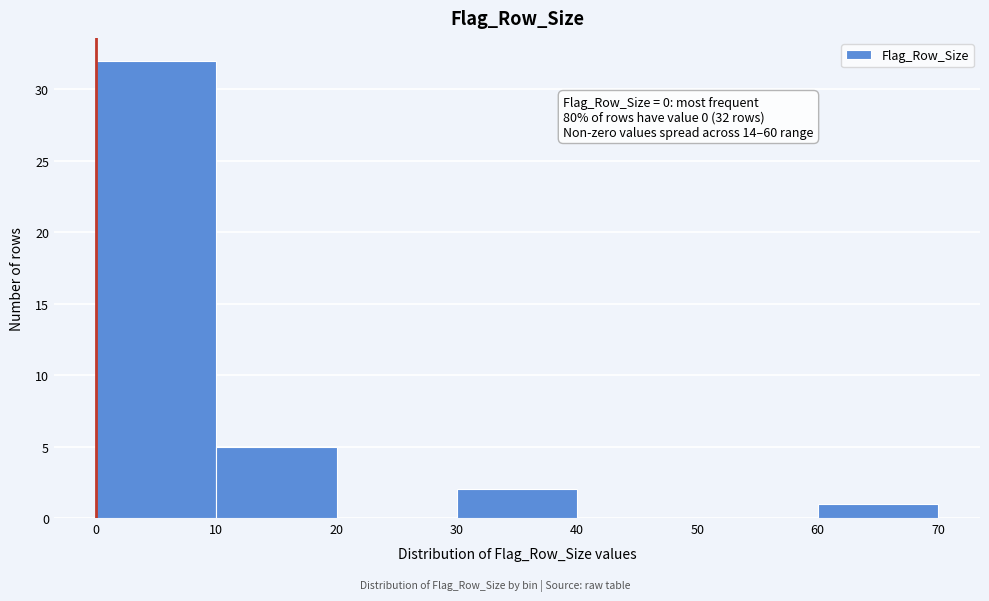

Which range on the x-axis has the tallest bar?

0 to 10